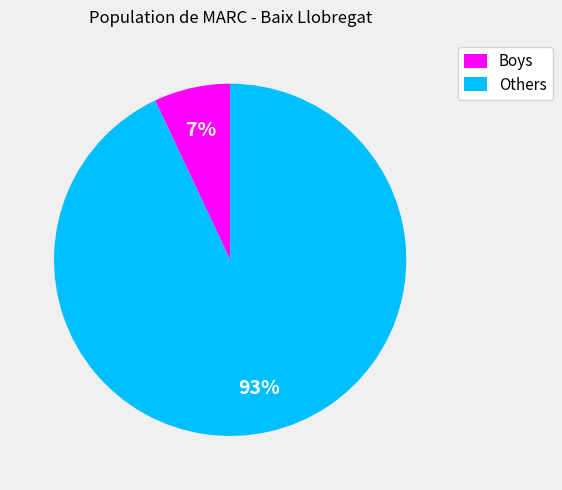

Is there any slice that represents more than half of the pie?

Yes